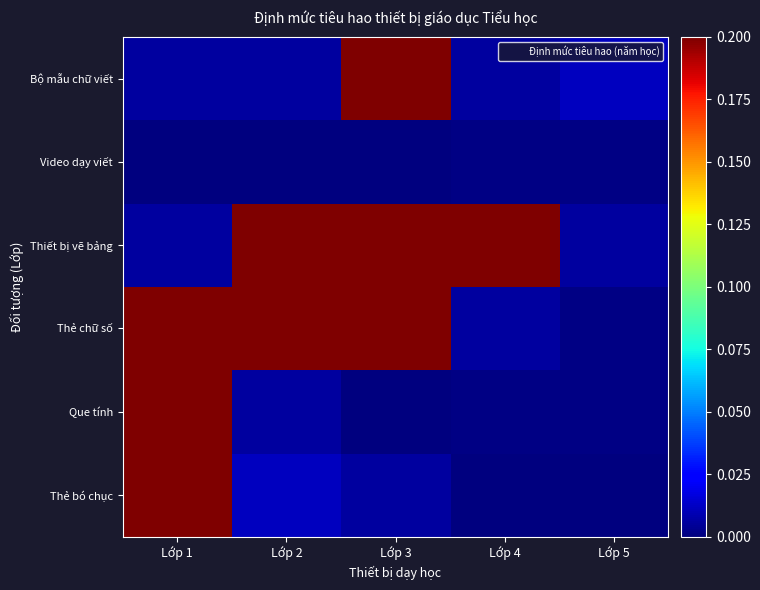

List the series in order of their peak value, highest first.

Bộ mẫu chữ viết, Thiết bị vẽ bảng, Thẻ chữ số, Que tính, Thẻ bó chục, Video dạy viết